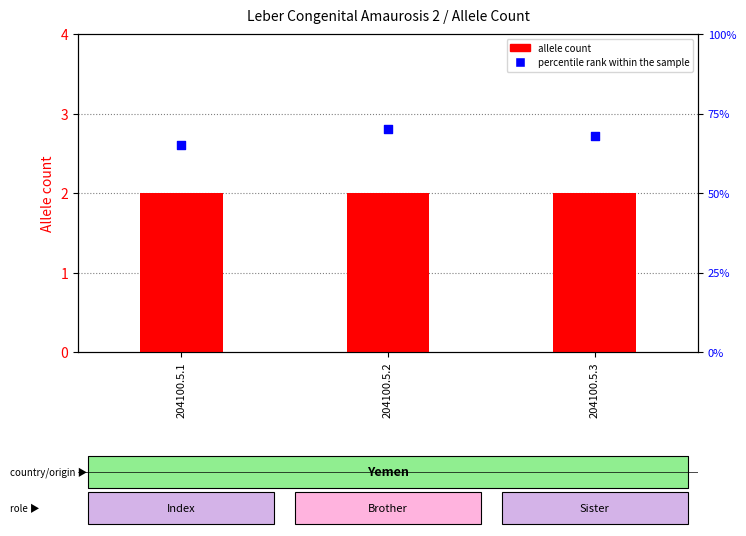

What is the total value across all series at 204100.5.3?

70